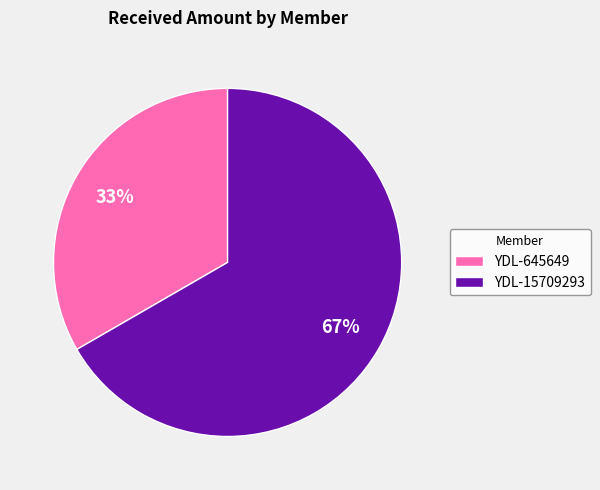

To the nearest percent, what percentage of the pie is YDL-15709293?

67%